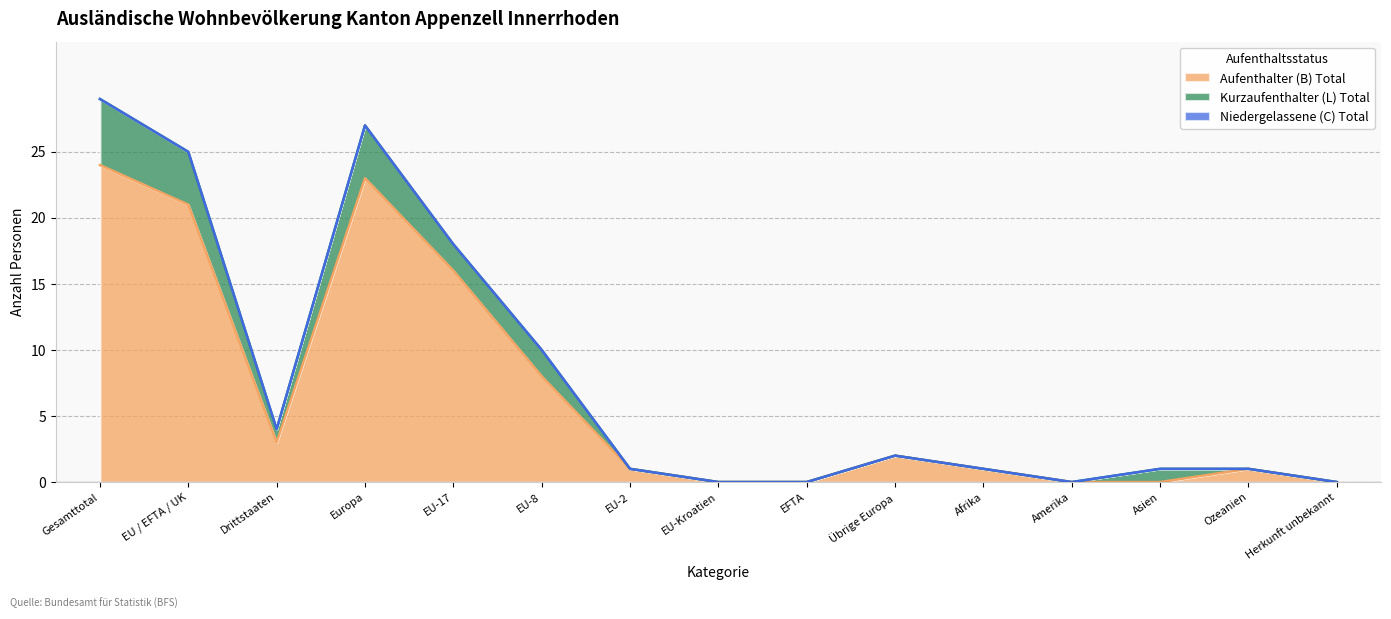

At which label is Kurzaufenthalter (L) Total closest to 2?

EU-17